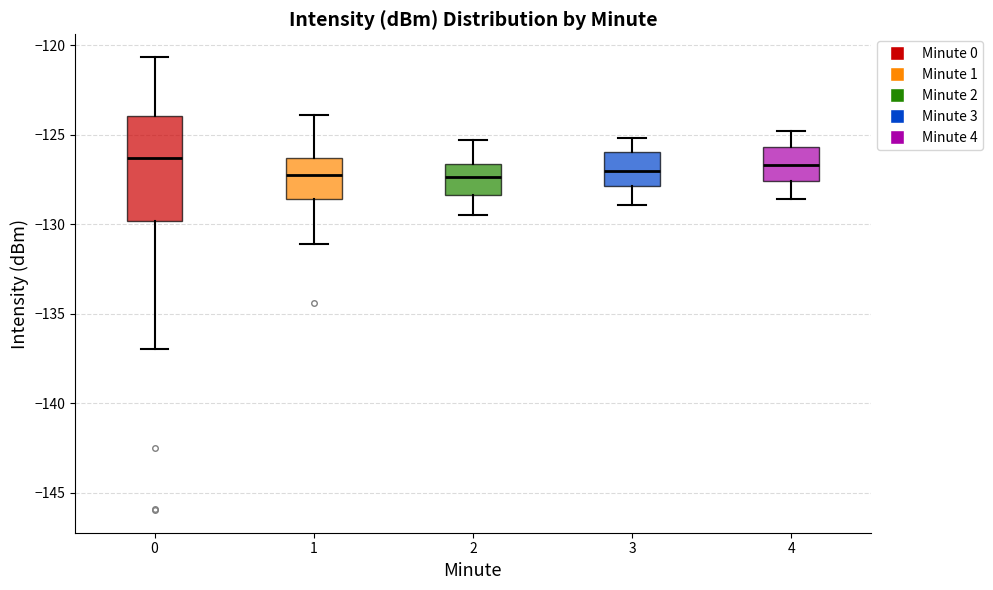

Reading left to right, read every box against the y-axis: the position of its median line, the range the box covers, and the ends of its whiskers. The values are not printed on the chart, so give them approximately, as read against the axis.

0: median -126.5, box -130.0 to -124.0, whiskers -137.0 to -120.5
1: median -127.0, box -128.5 to -126.5, whiskers -131.0 to -124.0
2: median -127.5, box -128.5 to -126.5, whiskers -129.5 to -125.5
3: median -127.0, box -128.0 to -126.0, whiskers -129.0 to -125.0
4: median -126.5, box -127.5 to -125.5, whiskers -128.5 to -125.0